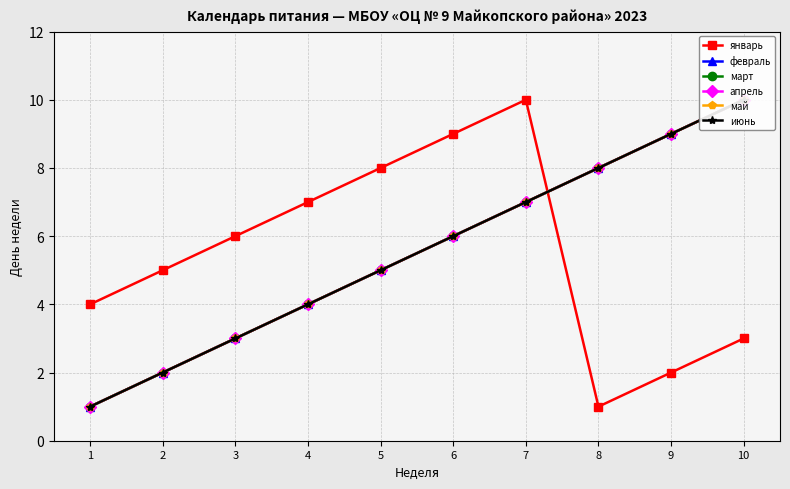

Is the value of февраль at 9 greater than the value of апрель at 3?

Yes